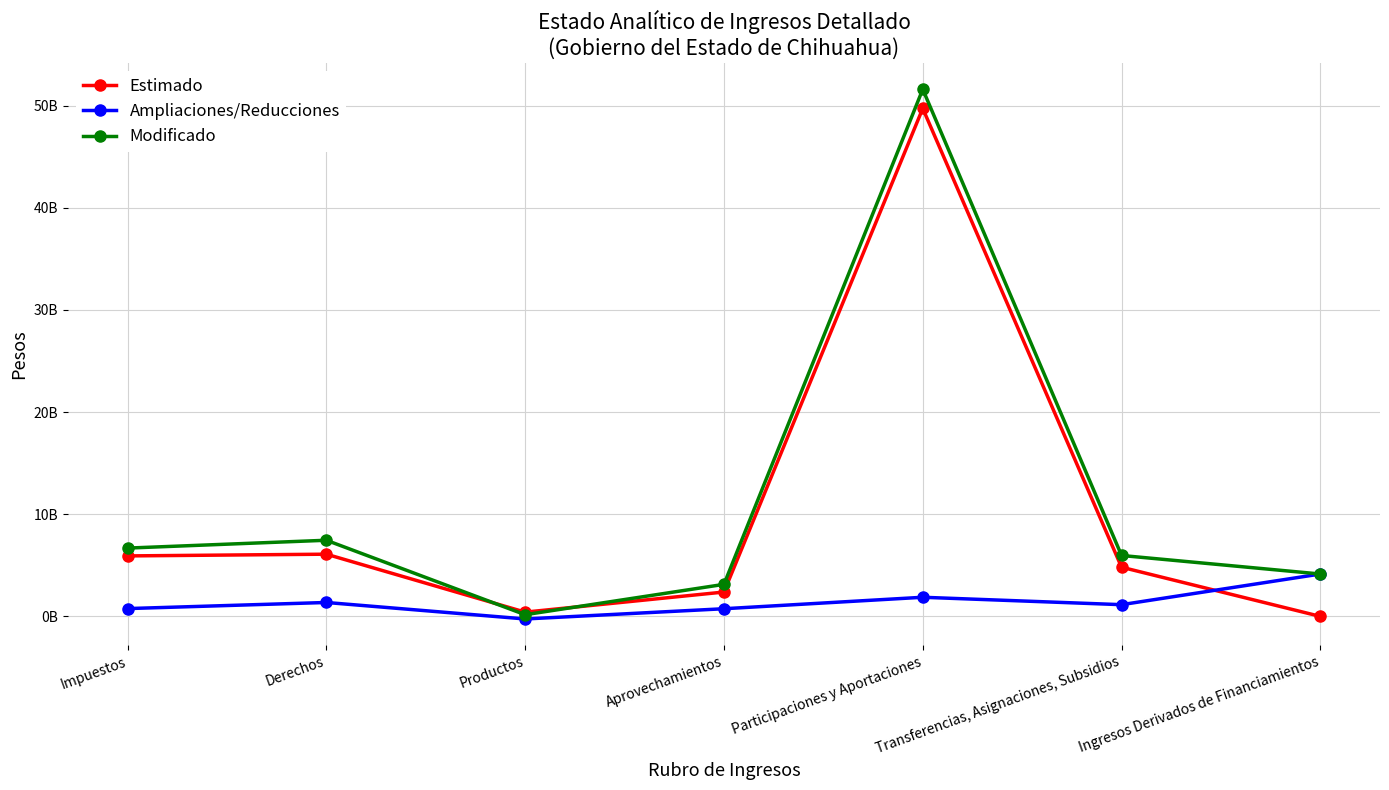

Does the chart display data point markers on the line(s)?

Yes